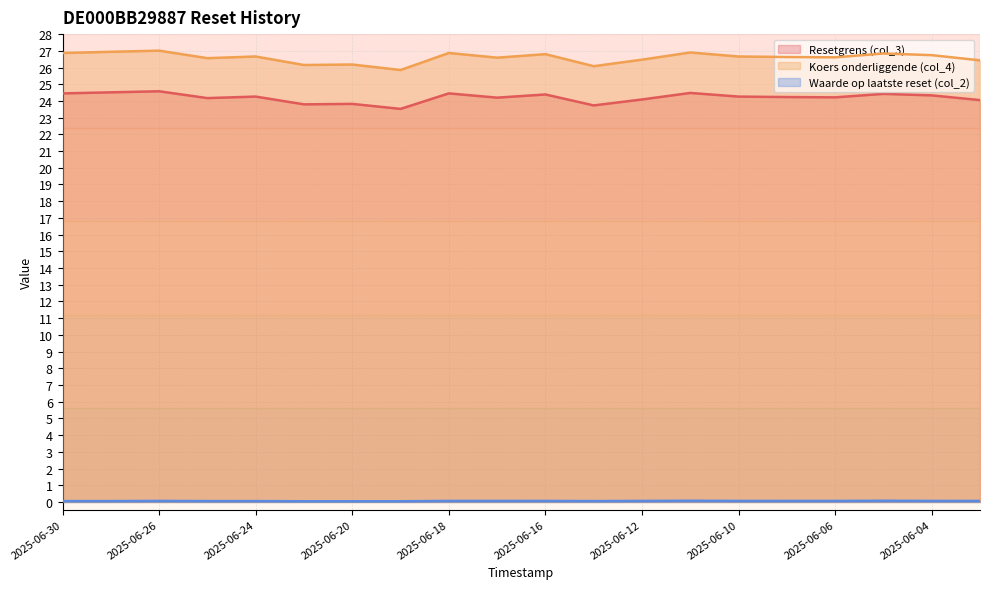

How many lines are shown in the chart?

3